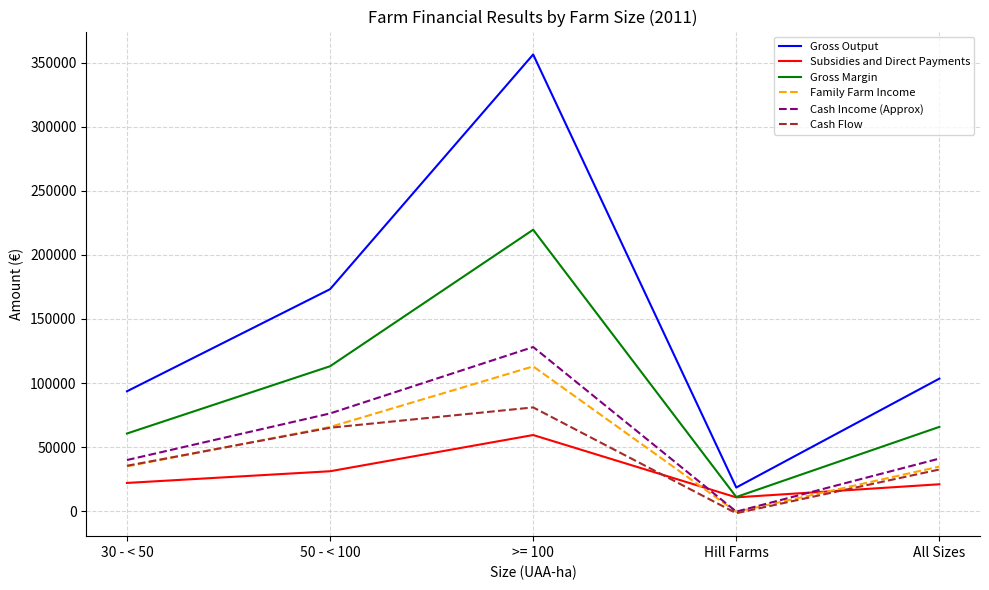

True or false: Cash Flow has a value of 38783 at >= 100.

False